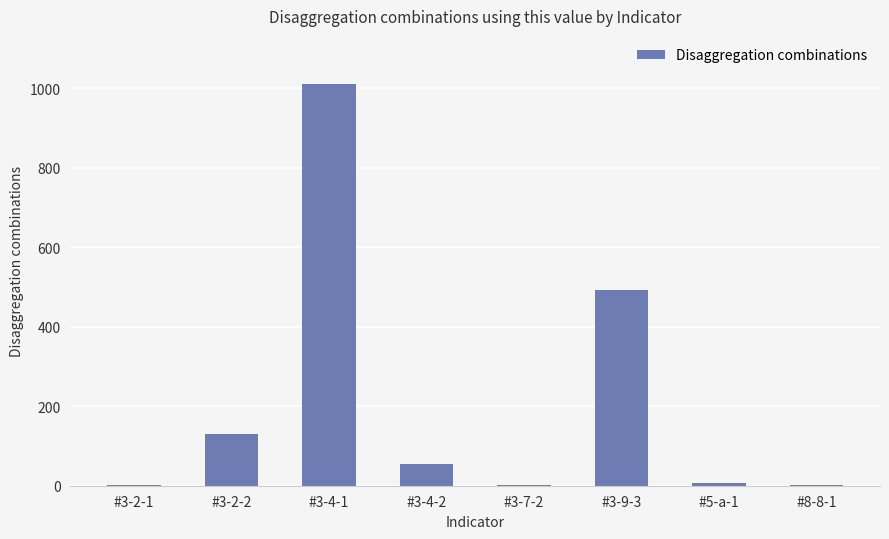

What is the greatest value displayed?

1011